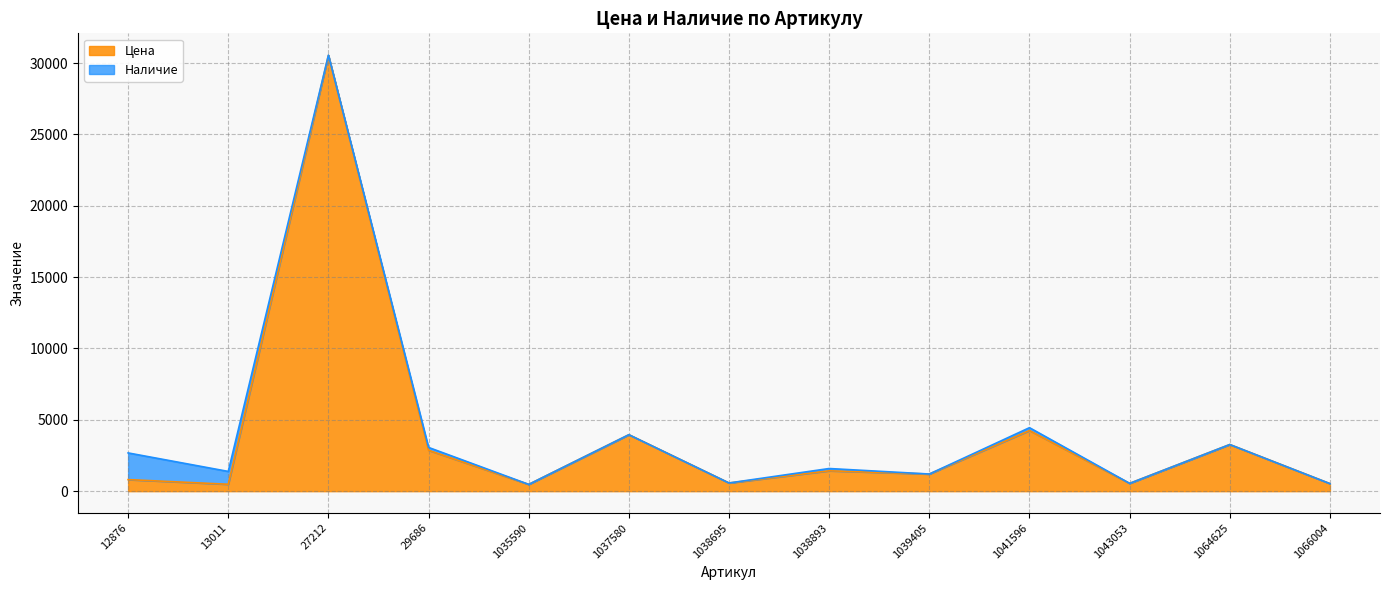

The value at 1039405 is 1202. True or false?

True